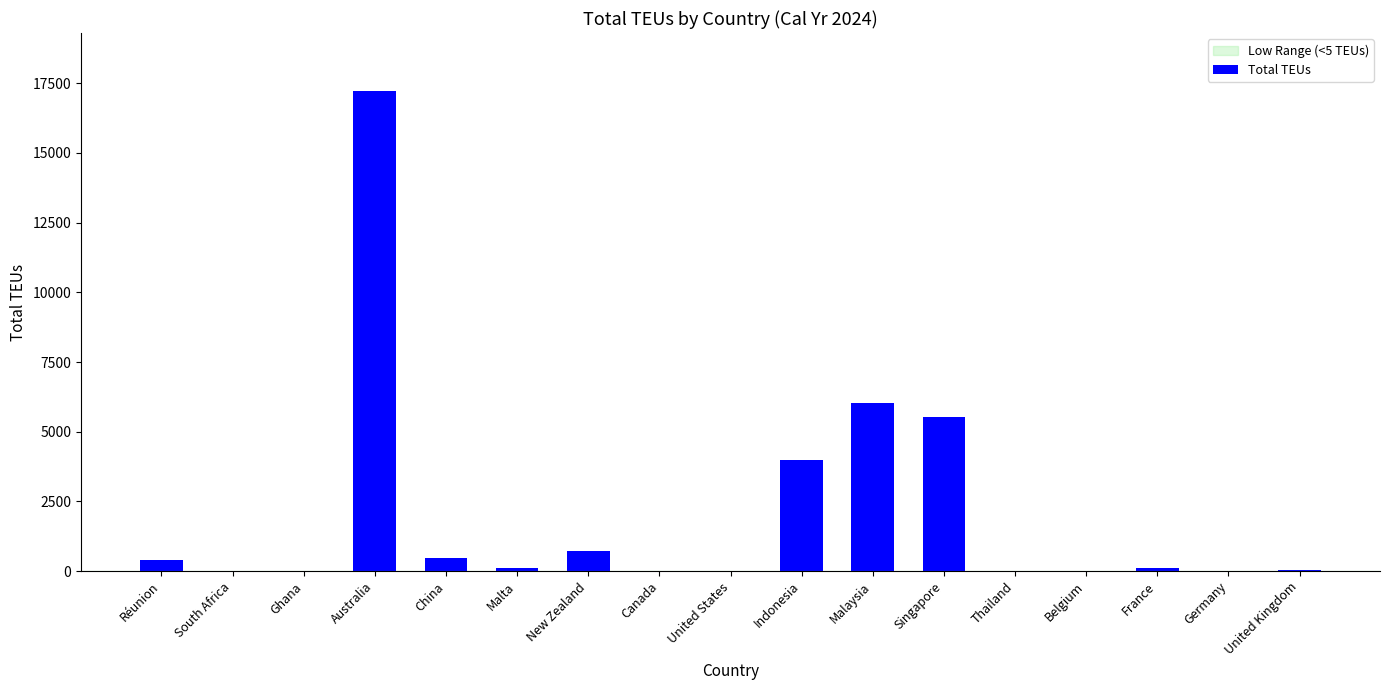

Is it true that the value at Singapore is 3457?

False